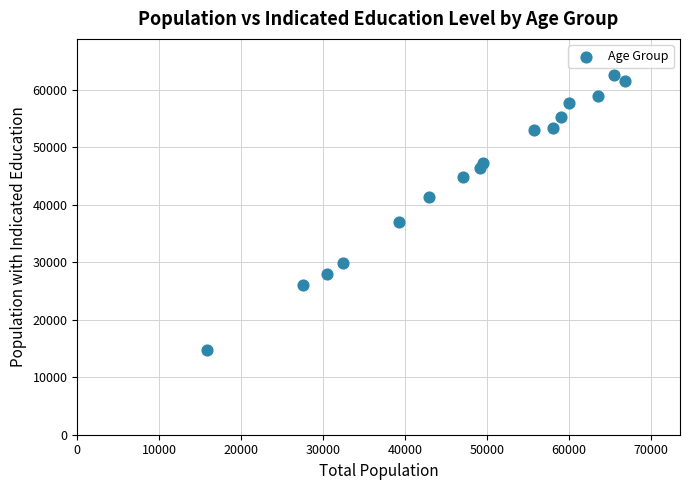

What Y value in the scatter plot is closest to 38639?

36912